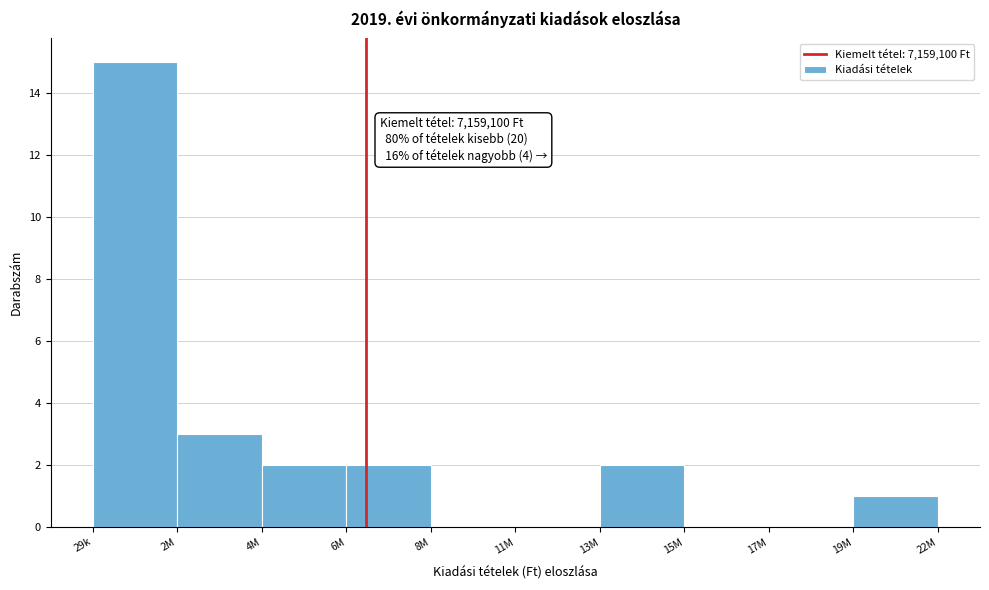

Reading left to right, extract all data points from this chart.

29k=15	2M=3	4M=2	6M=2	8M=0	11M=0	13M=2	15M=0	17M=0	19M=1